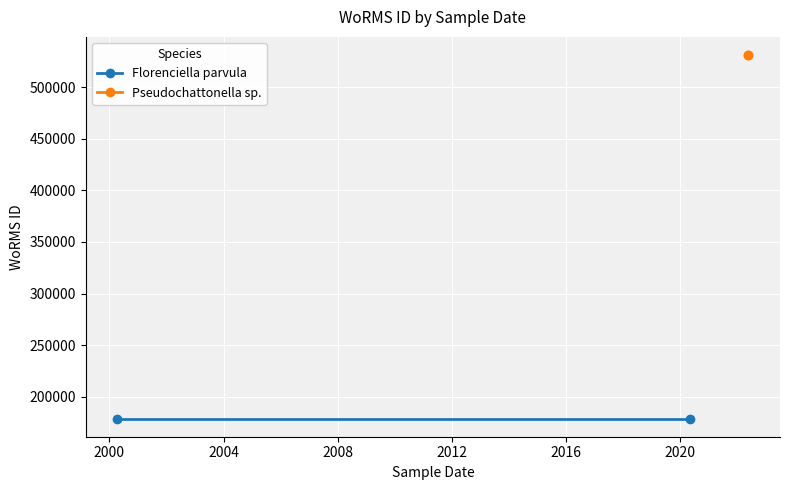

Which series has the largest total across all categories?

Pseudochattonella sp.